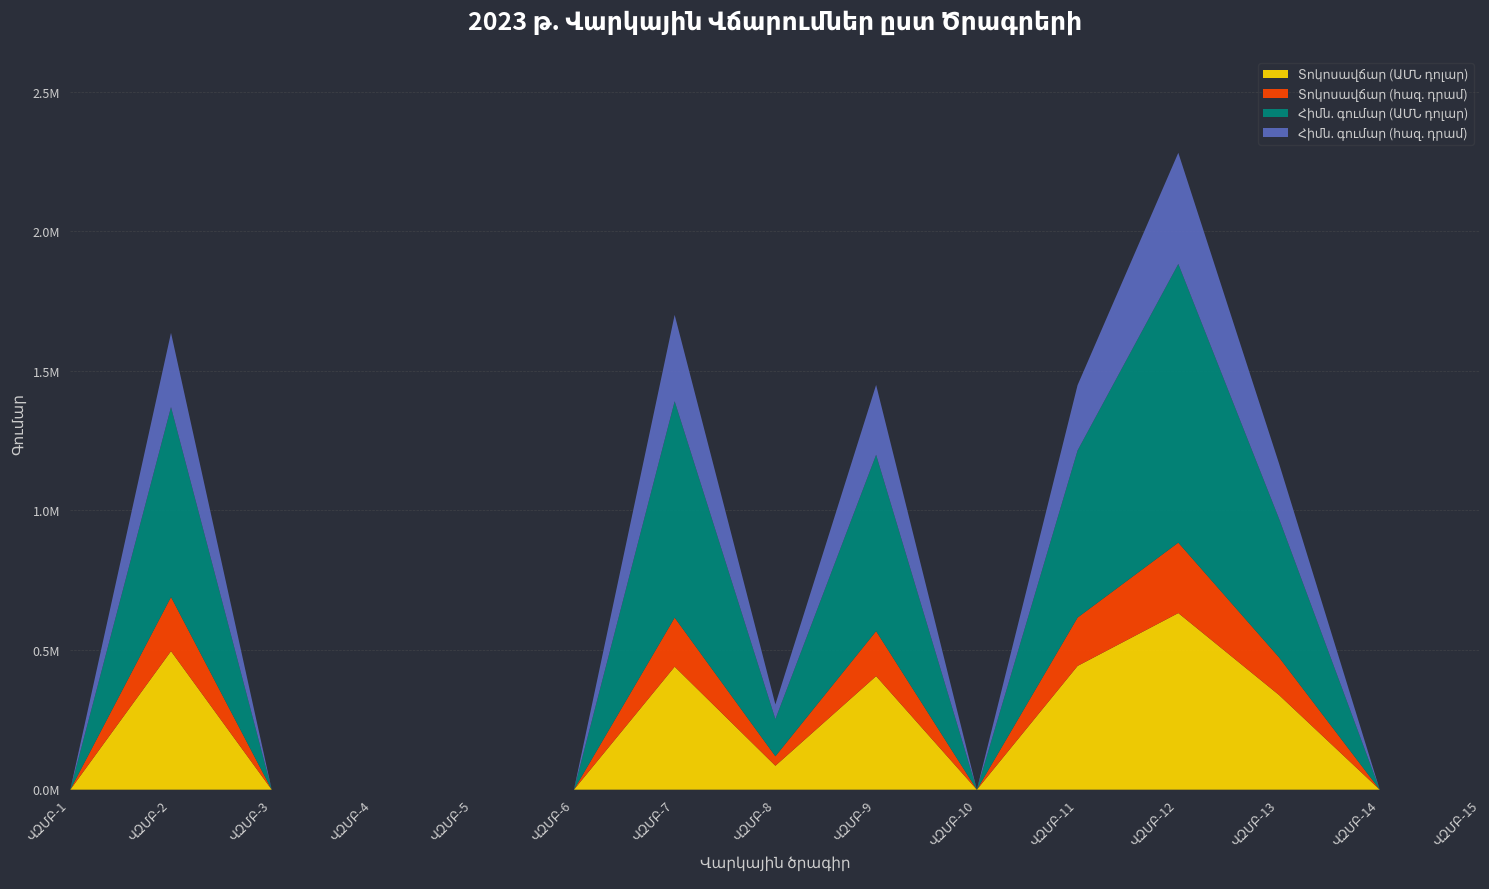

The value of Հիմն. գումար (ԱՄՆ դոլար) at ՎԶՄԲ-8 is 233072.9. True or false?

False